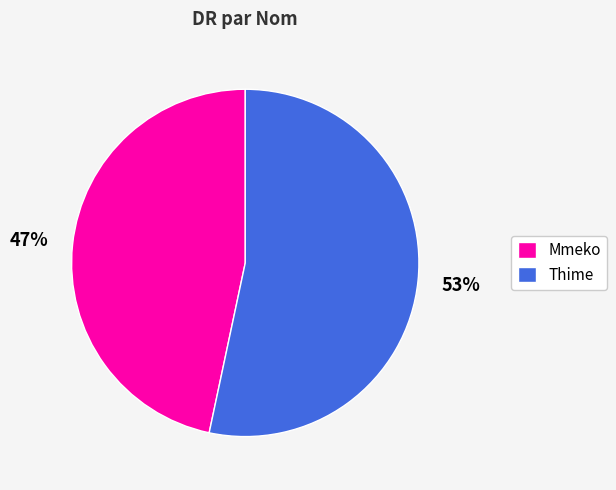

True or false: Mmeko accounts for 47% of the total.

True